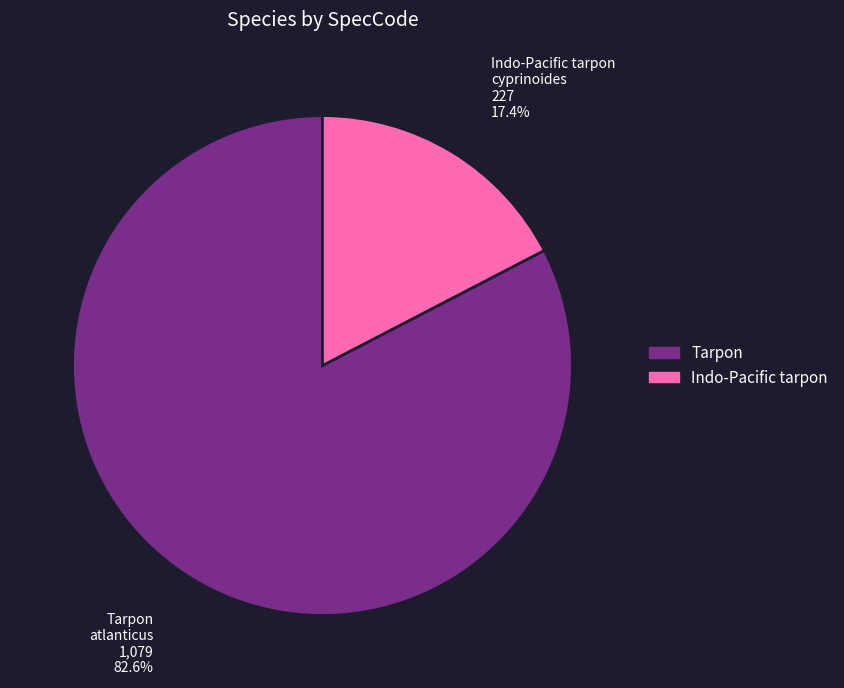

Does any single category account for the majority?

Yes